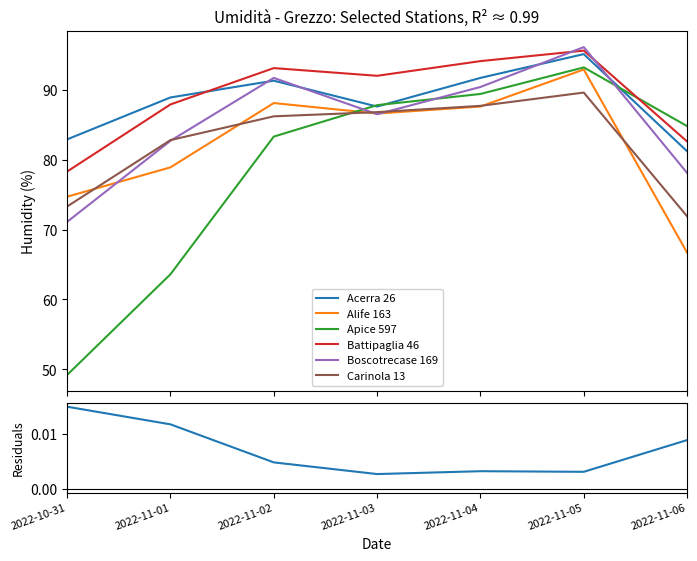

True or false: Carinola 13 - Umidità - Grezzo has more than 0 points higher than both neighbors.

True